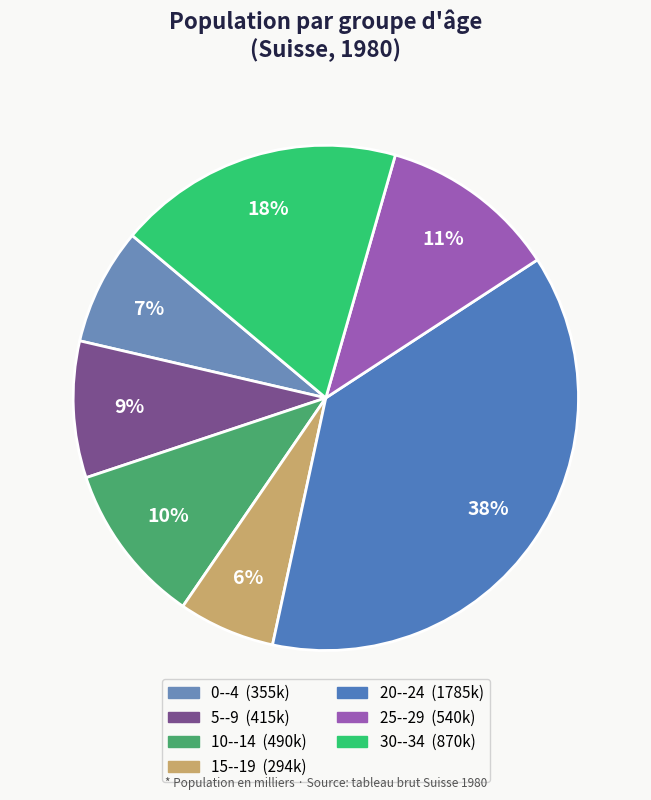

Which slice is the smallest?

15--19